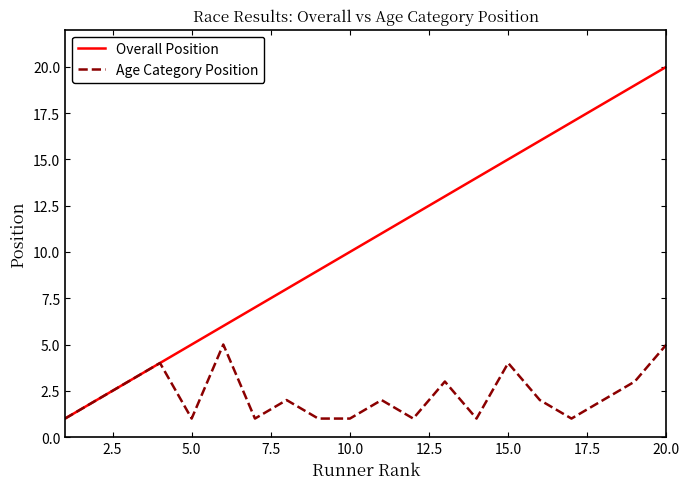

Which series has the largest total across all categories?

Overall Position